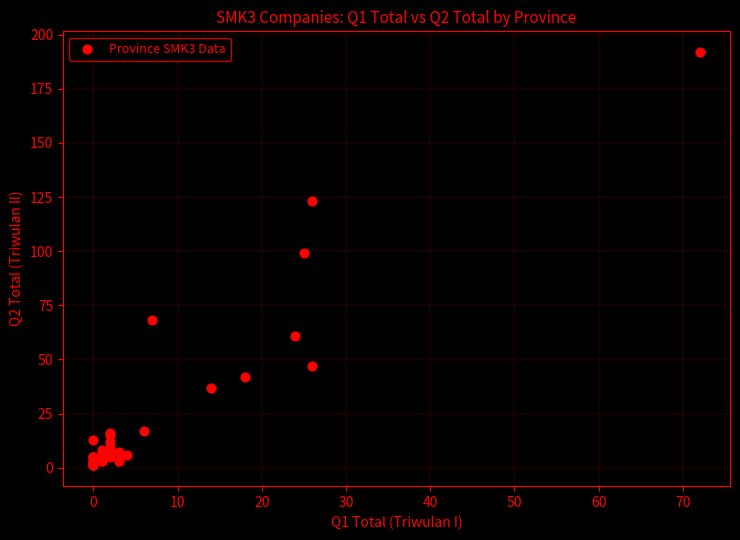

What Y value in the scatter plot is closest to 96?

99